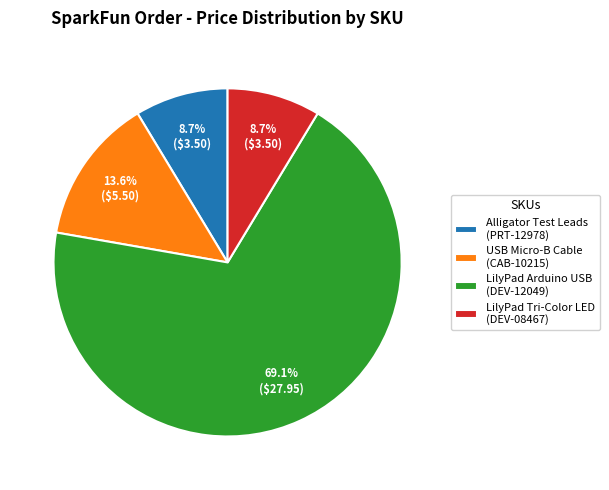

What is the largest slice in the pie chart?

LilyPad Arduino USB (DEV-12049)